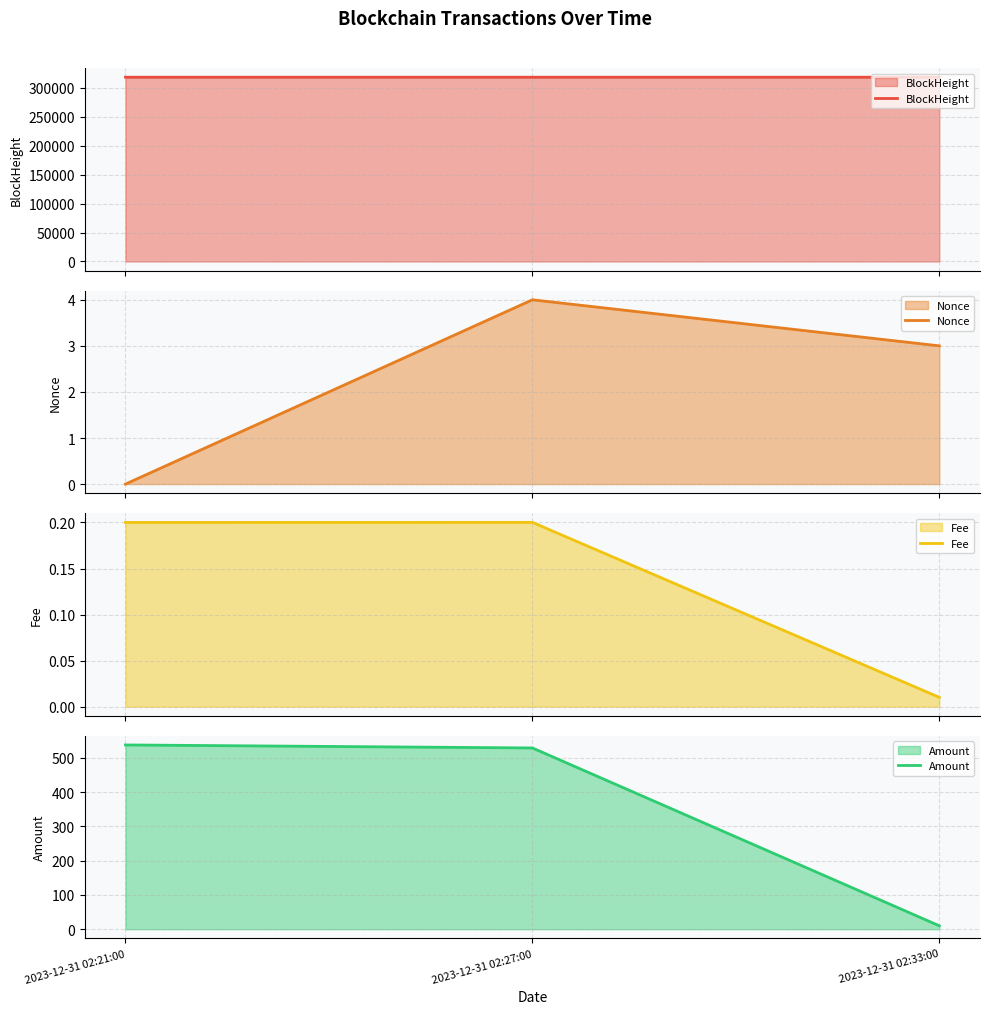

What is the total value across all series at 2023-12-31 02:33:00?

317983.0